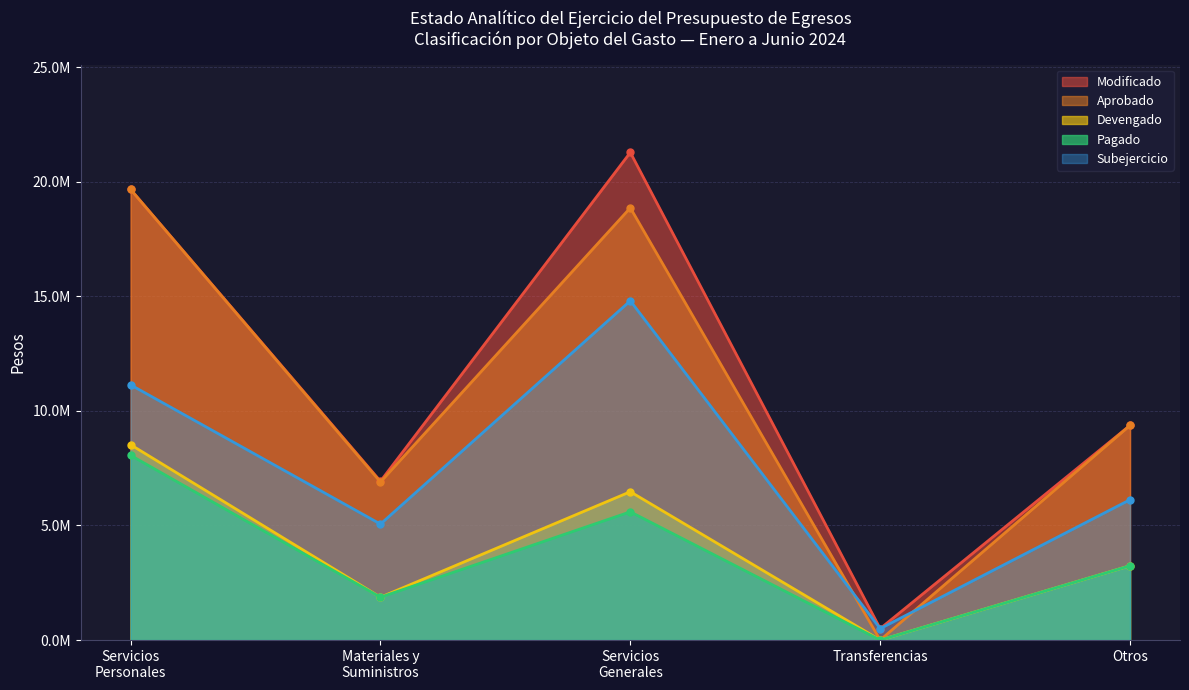

What is the label of the 4th point from the right?

Materiales y
Suministros